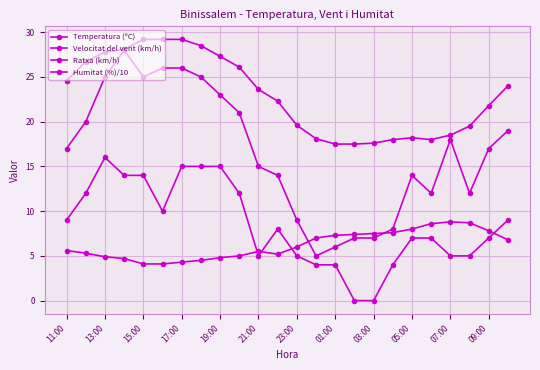

Count the number of categories in the chart.

24